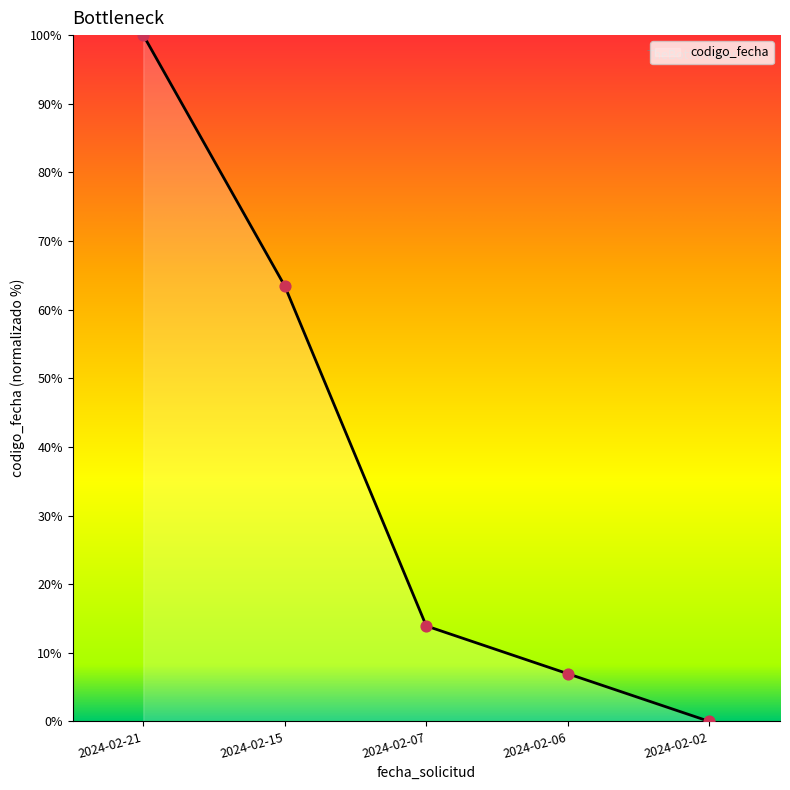

What is the change in value from 2024-02-07 to 2024-02-02?

-13.9